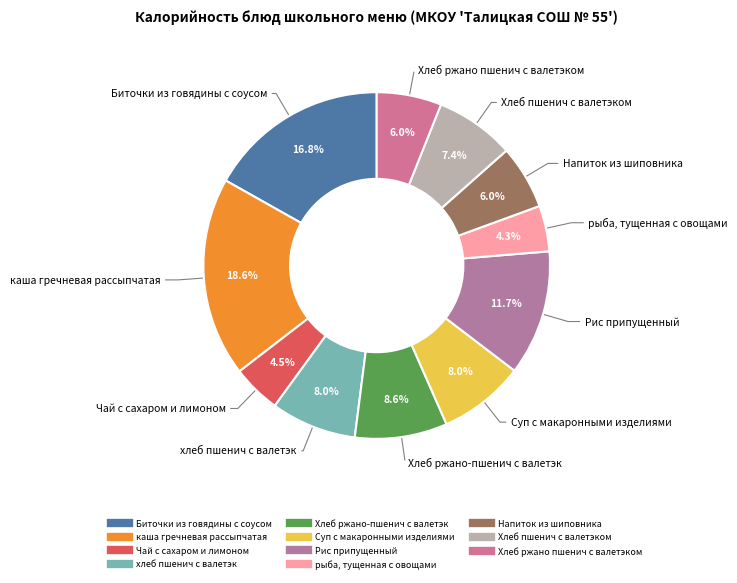

To the nearest percent, what is the combined percentage of Биточки из говядины с соусом and Хлеб пшенич с валетэком?

24%